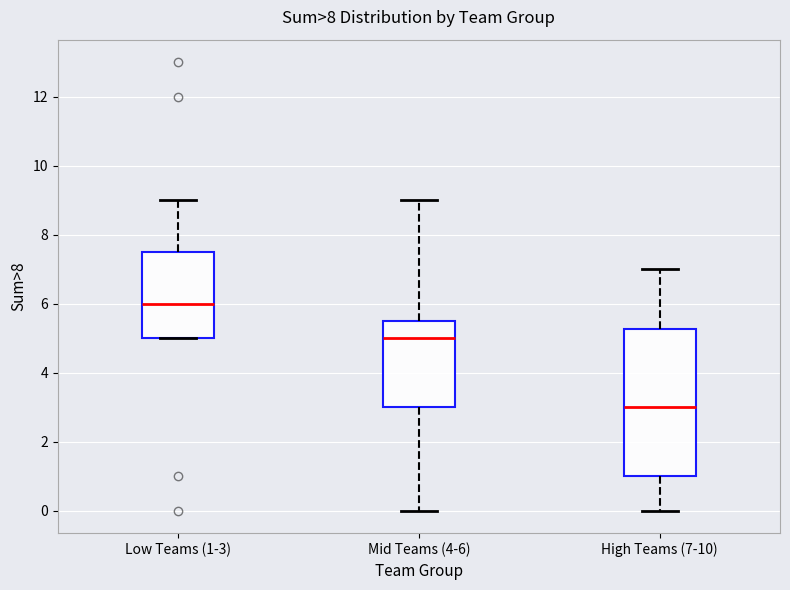

Reading left to right, read every box against the y-axis: the position of its median line, the range the box covers, and the ends of its whiskers. The values are not printed on the chart, so give them approximately, as read against the axis.

Low Teams (1-3): median 6.0, box 5.0 to 7.6, whiskers 5.0 to 9.0
Mid Teams (4-6): median 5.0, box 3.0 to 5.6, whiskers 0.0 to 9.0
High Teams (7-10): median 3.0, box 1.0 to 5.2, whiskers 0.0 to 7.0